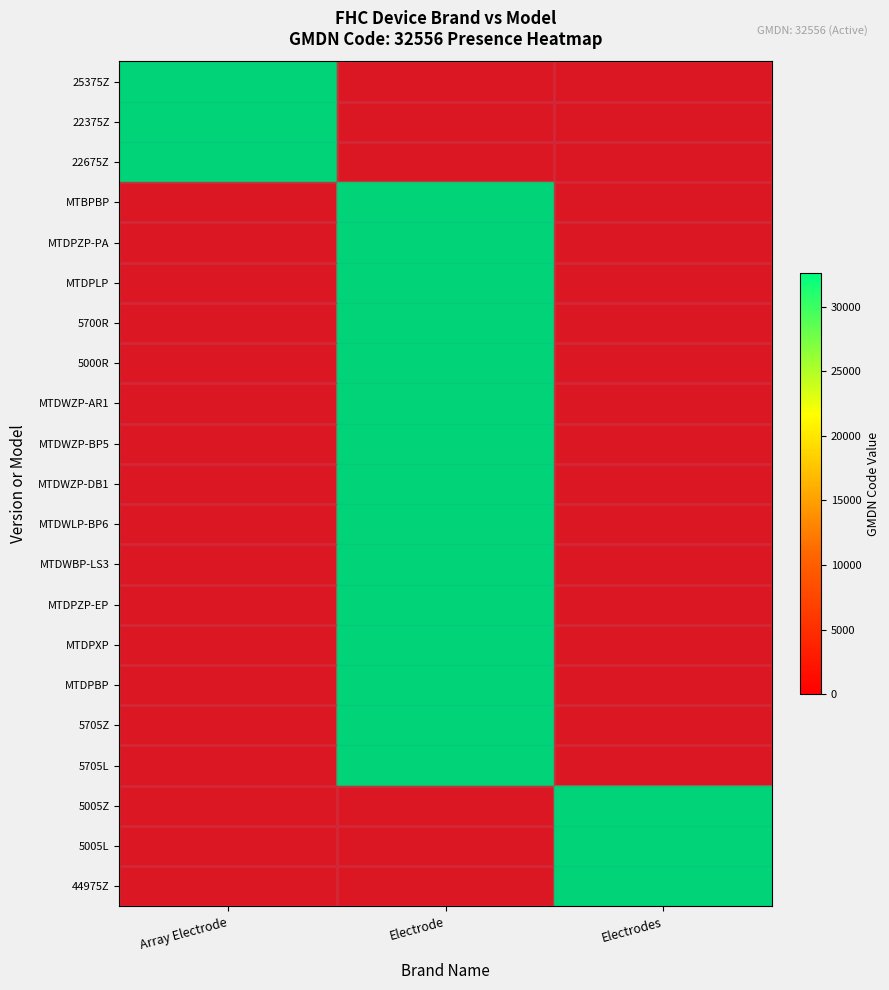

Count the number of categories in the chart.

3